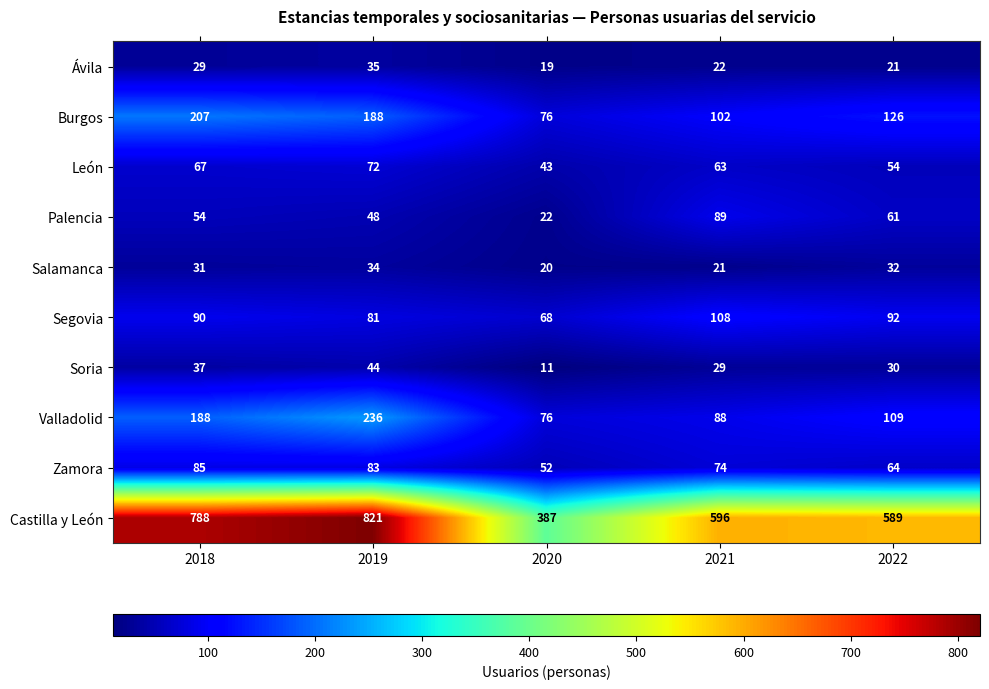

At which category does the chart reach its peak across all series?

2019